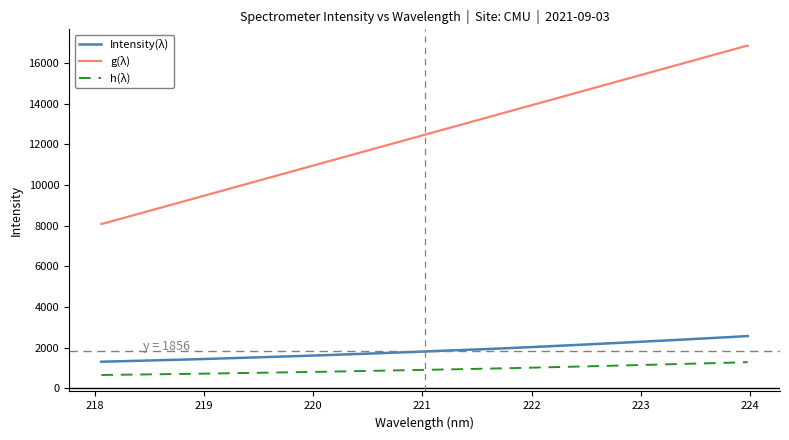

What is the lowest value of the Intensity(λ) series?

1308.2